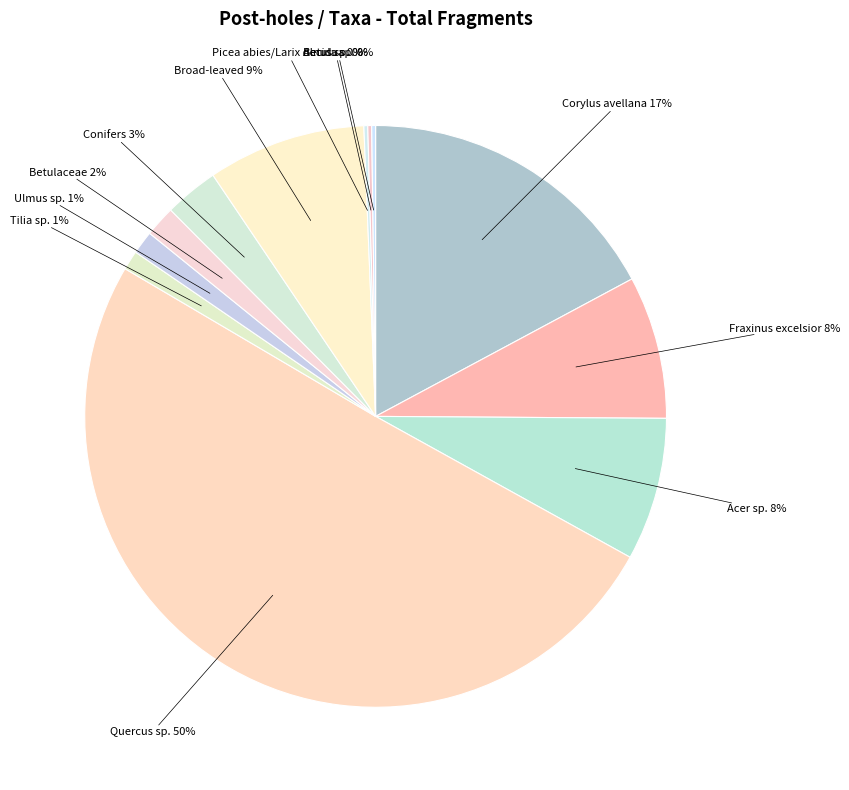

True or false: Broad-leaved accounts for 9% of the total.

True